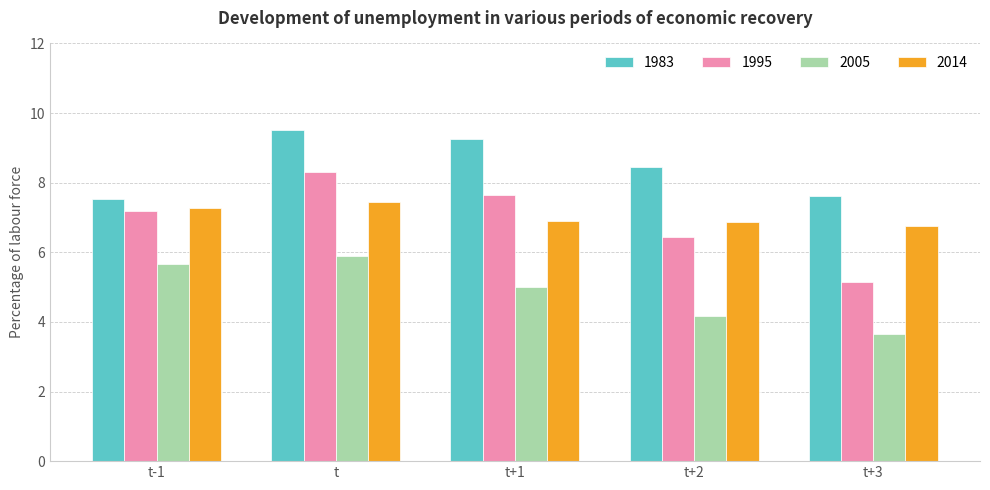

Is it true that 2014 equals 10.5 at t+3?

False